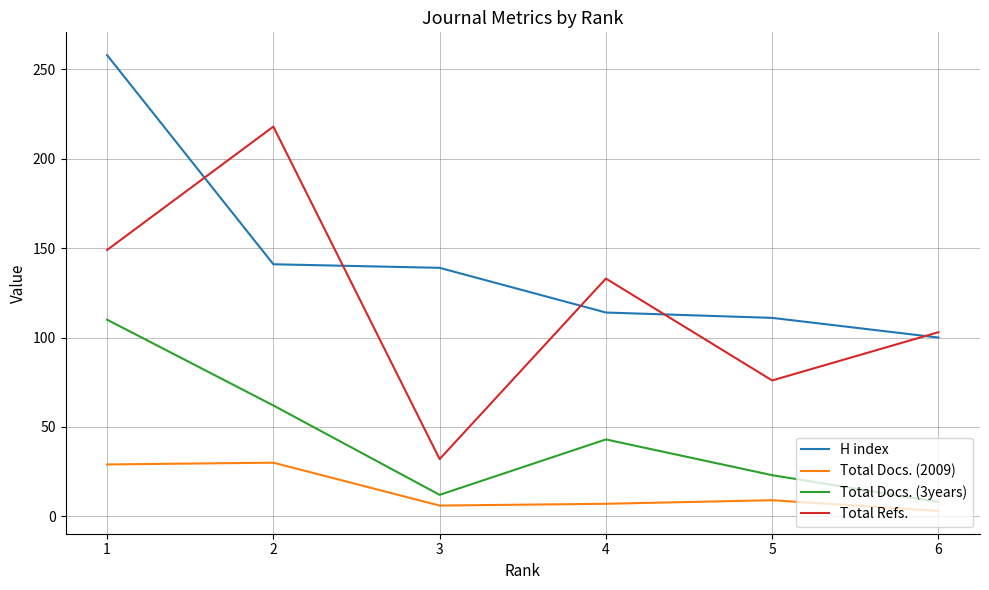

Which series has the widest spread of values?

Total Refs.